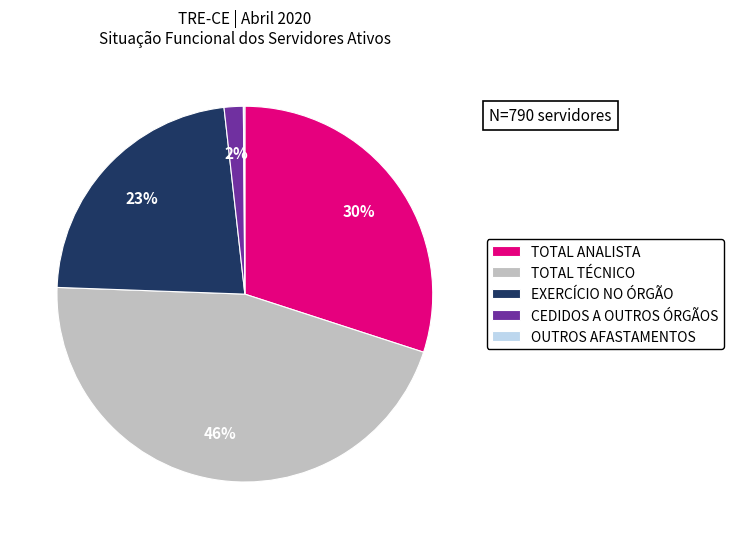

Which category has the biggest portion of the pie?

TOTAL TÉCNICO